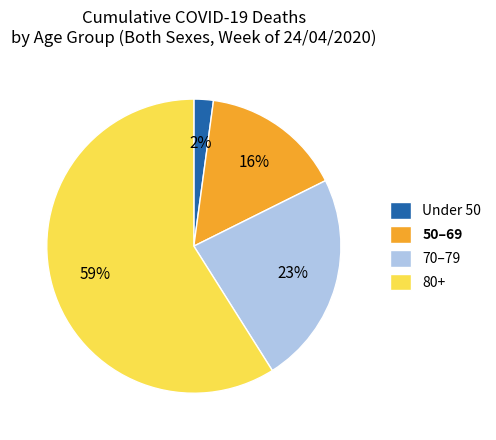

To the nearest percent, what is the average slice percentage?

25%